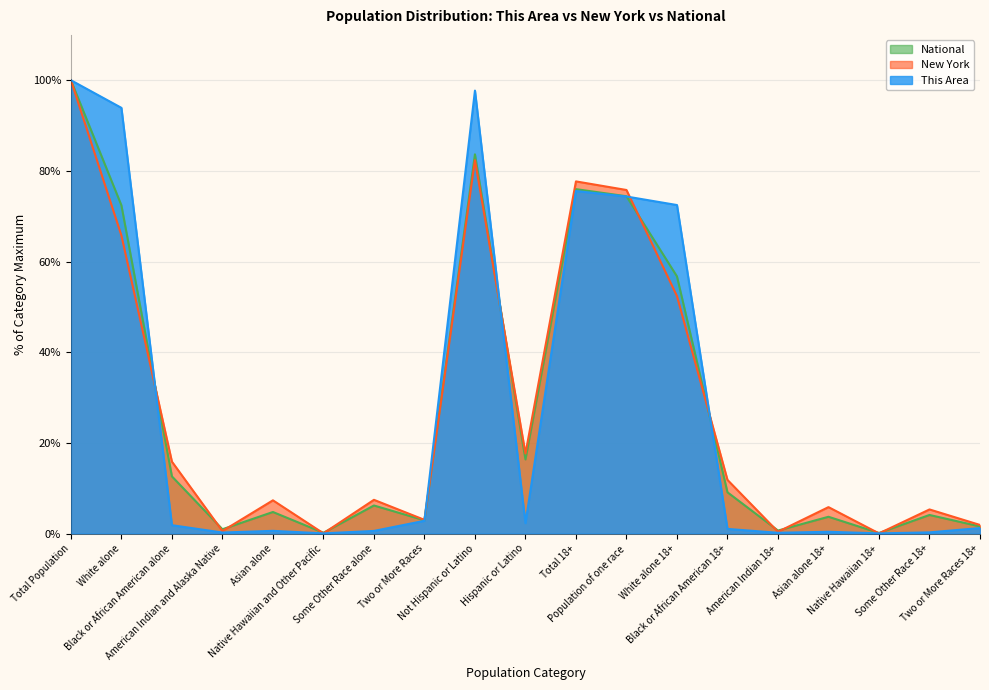

Between Native Hawaiian and Other Pacific and Total 18+, which series saw the biggest shift?

New York